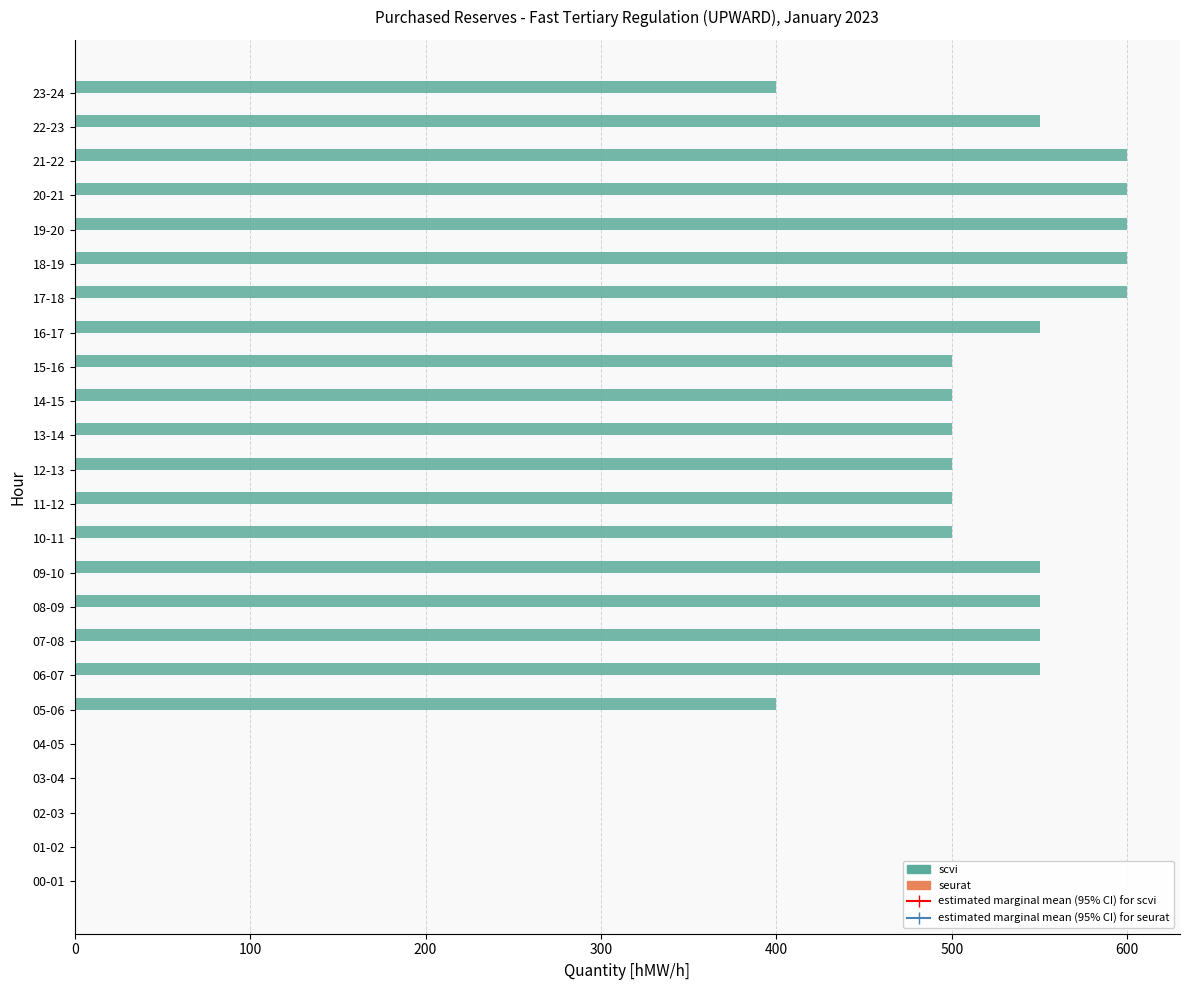

What is the sum of all values?

10100